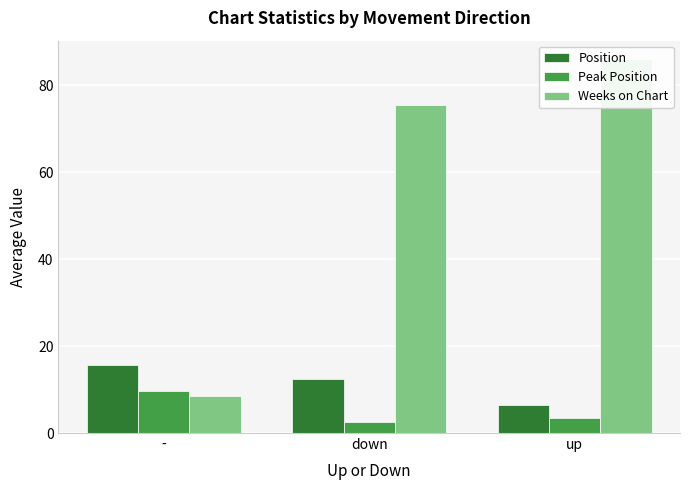

Reading right to left, list all the values displayed in this chart.

Position: up=6.5	down=12.5	-=15.6
Peak Position: up=3.5	down=2.5	-=9.8
Weeks on Chart: up=86.0	down=75.5	-=8.6